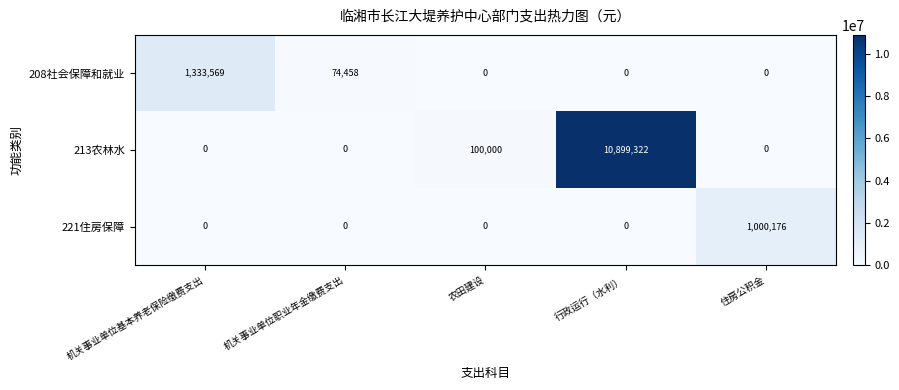

Which series has the largest total across all categories?

213农林水